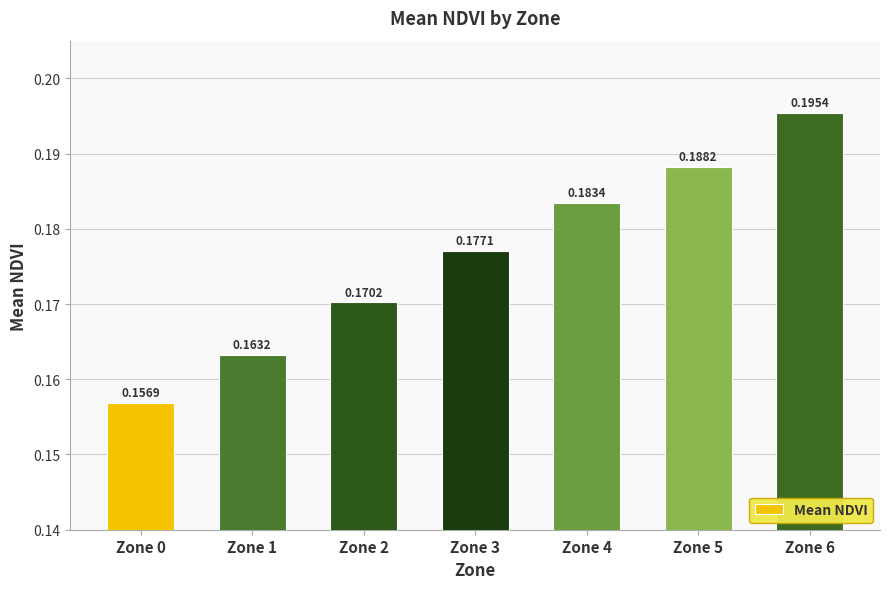

Between Zone 0 and Zone 2, which is larger?

Zone 2